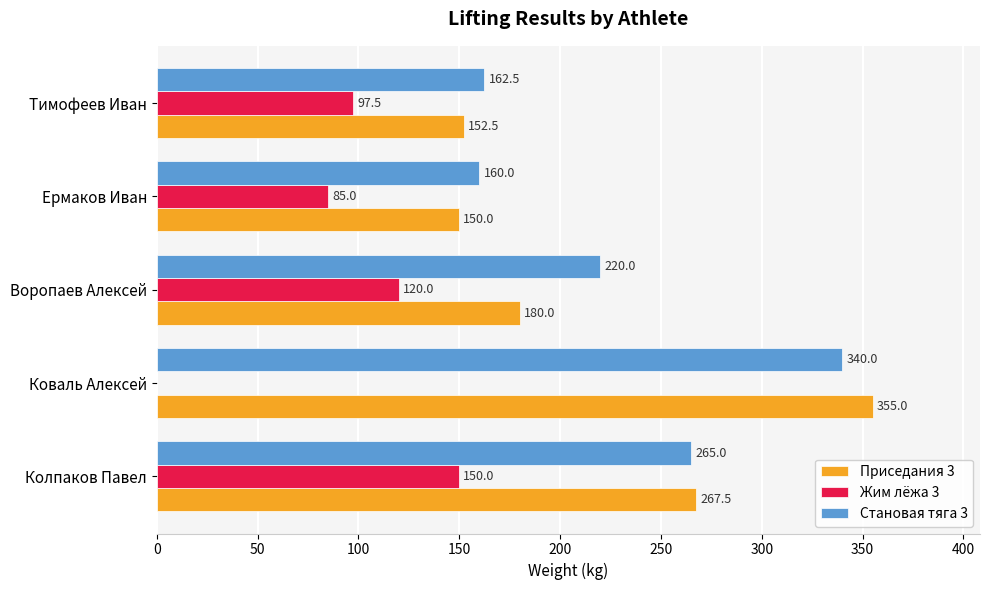

At which category is the sum across all series the highest?

Коваль Алексей